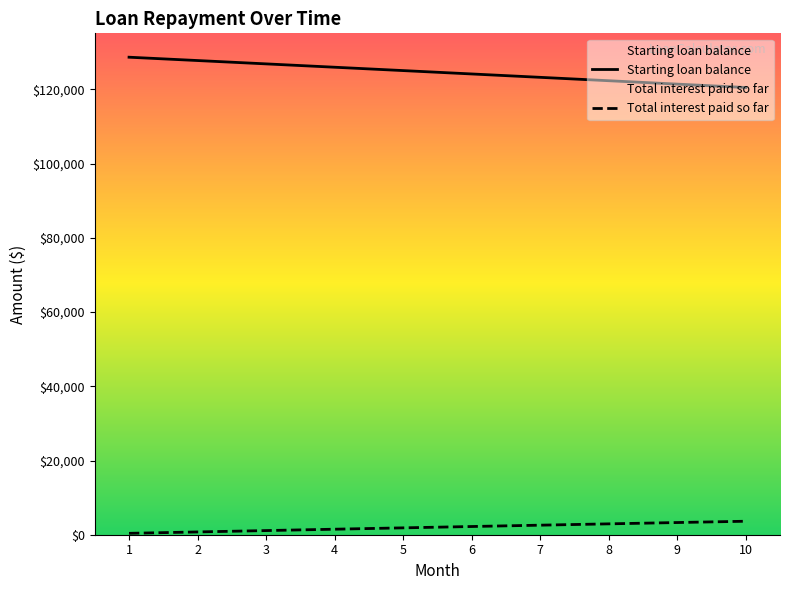

Reading right to left, what are all the values shown in this chart?

Starting loan balance: 120512.1	121430.4	122346.0	123259.0	124169.3	125077.0	125982.0	126884.4	127784.2	128681.3
Total interest paid so far: 3634.5	3283.0	2928.9	2572.0	2212.5	1850.4	1485.6	1118.1	748.0	375.3